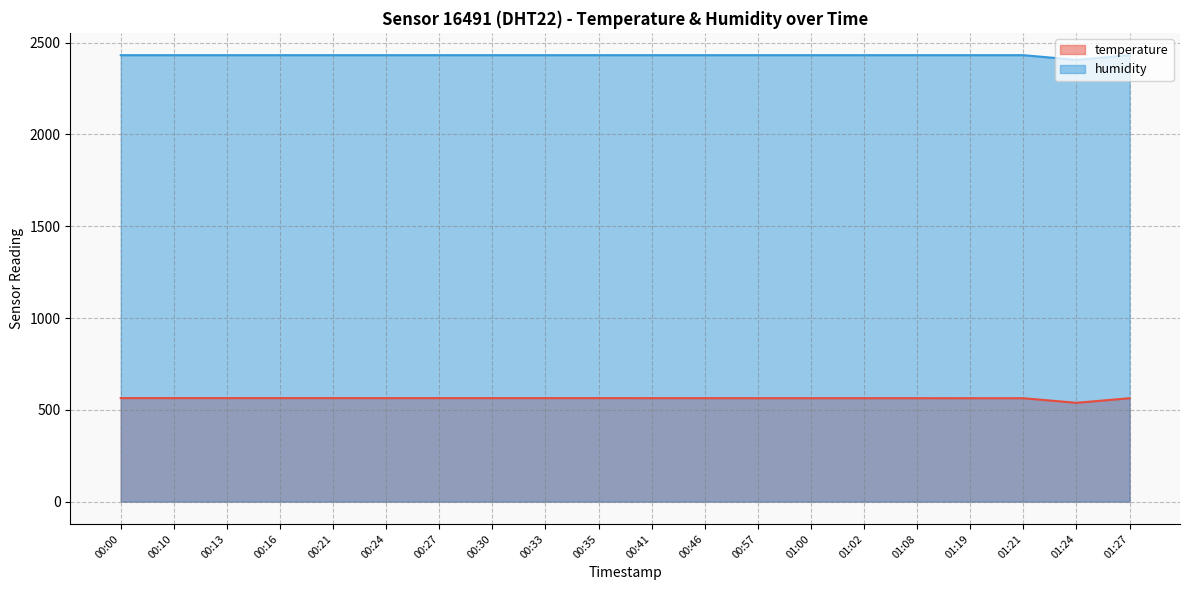

Rank the series by their average value, from highest to lowest.

humidity, temperature